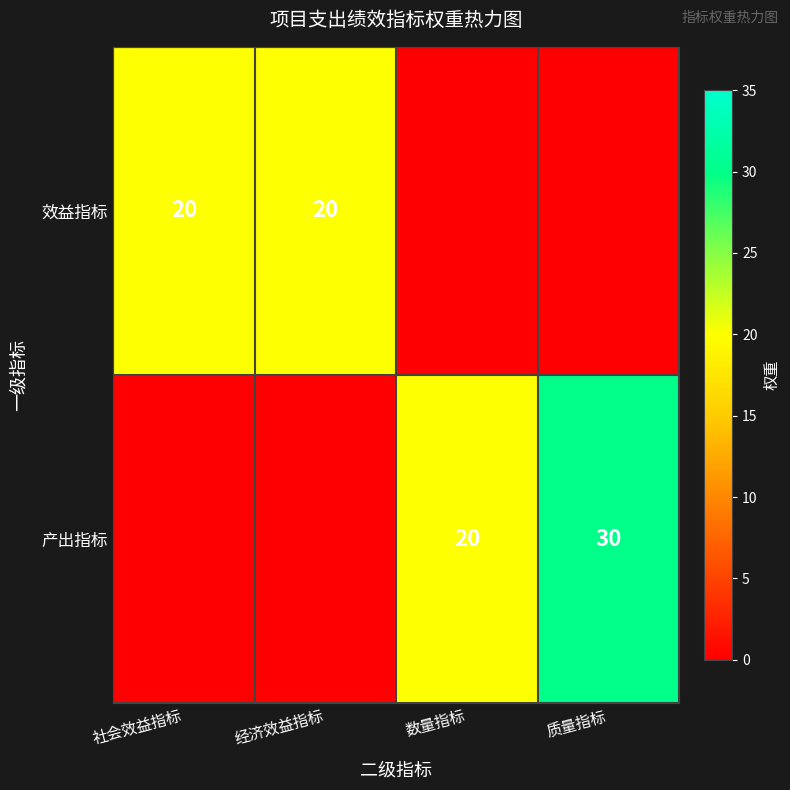

Is it true that 产出指标 equals 33 at 数量指标?

False